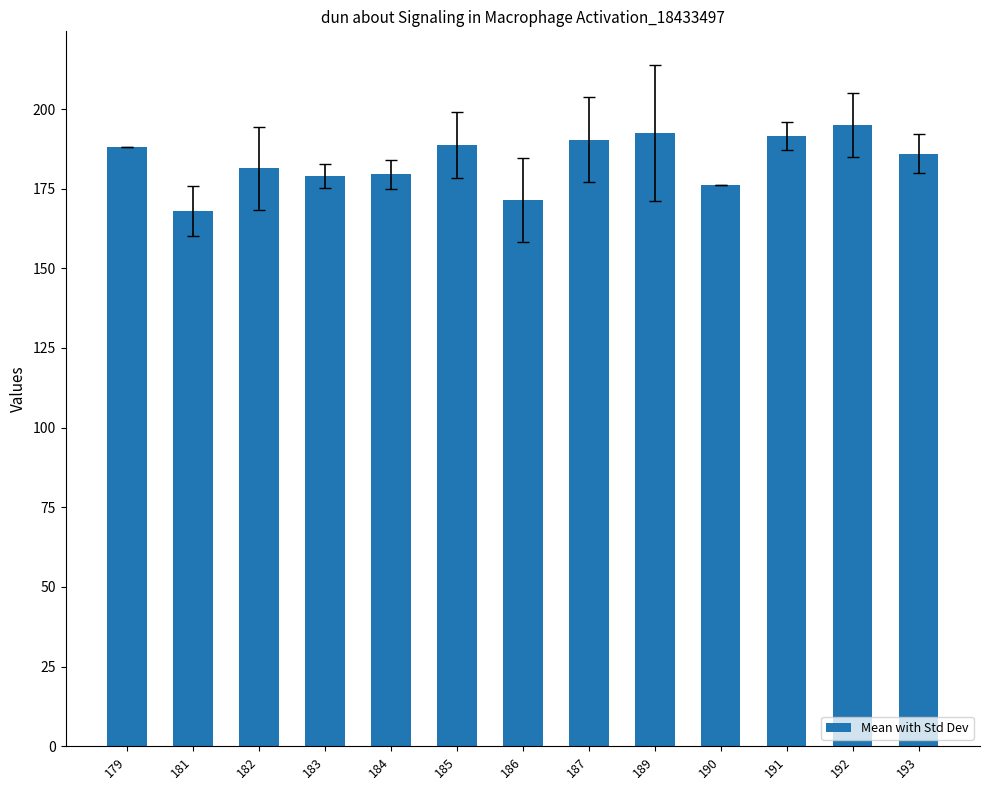

At which label does the data first exceed 186?

179